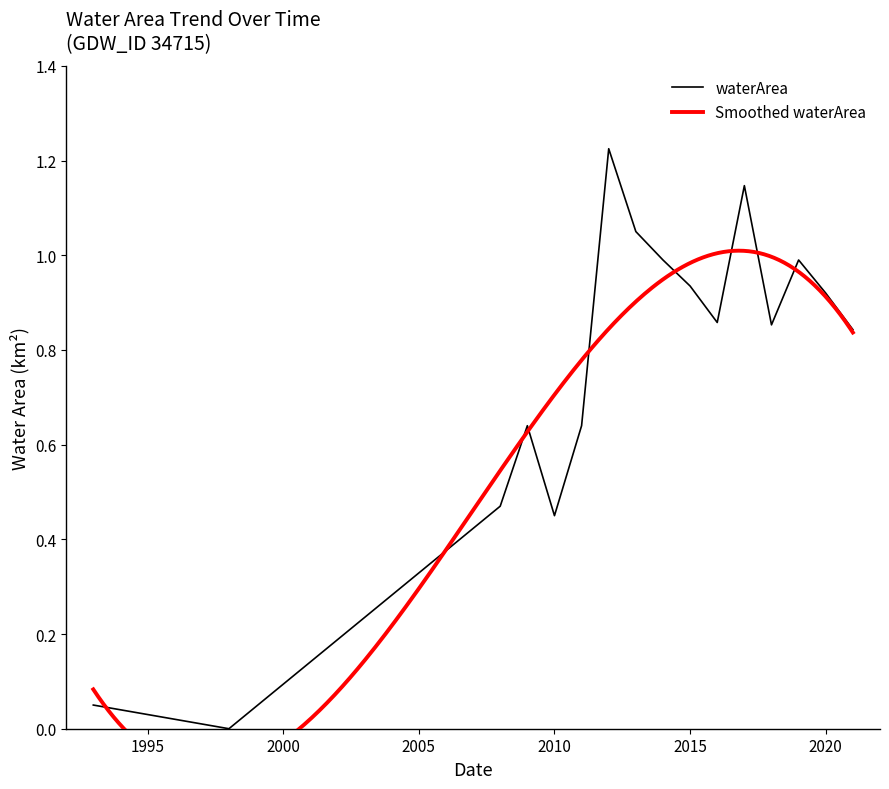

Where is the first local minimum?

1998